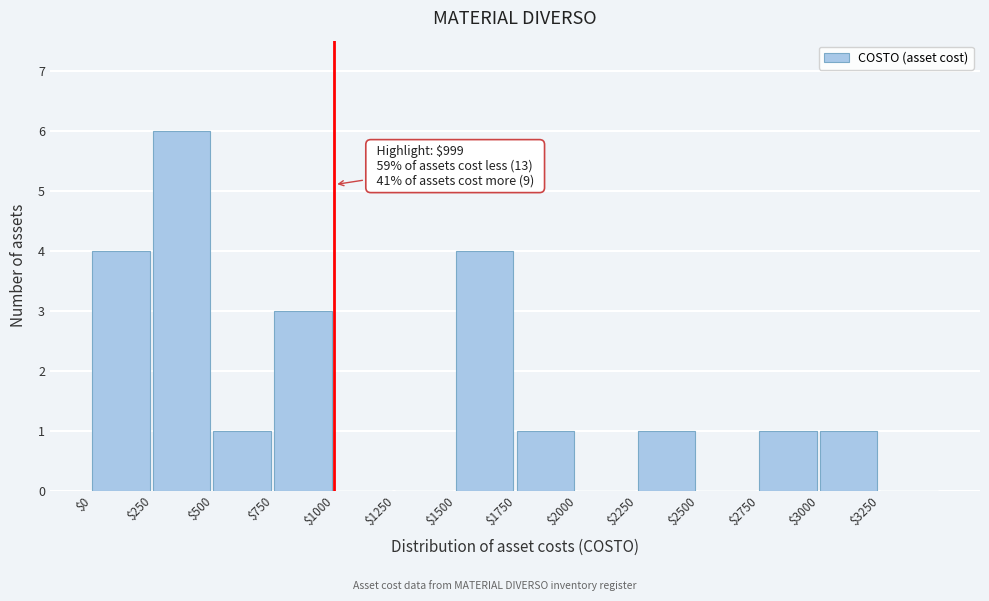

Over which range of the x-axis is the bar tallest?

250 to 500